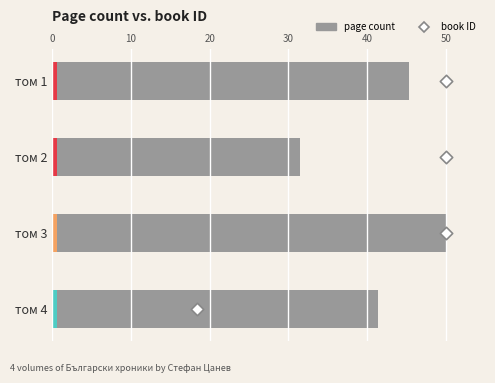

At how many categories does at least one series exceed 6?

4